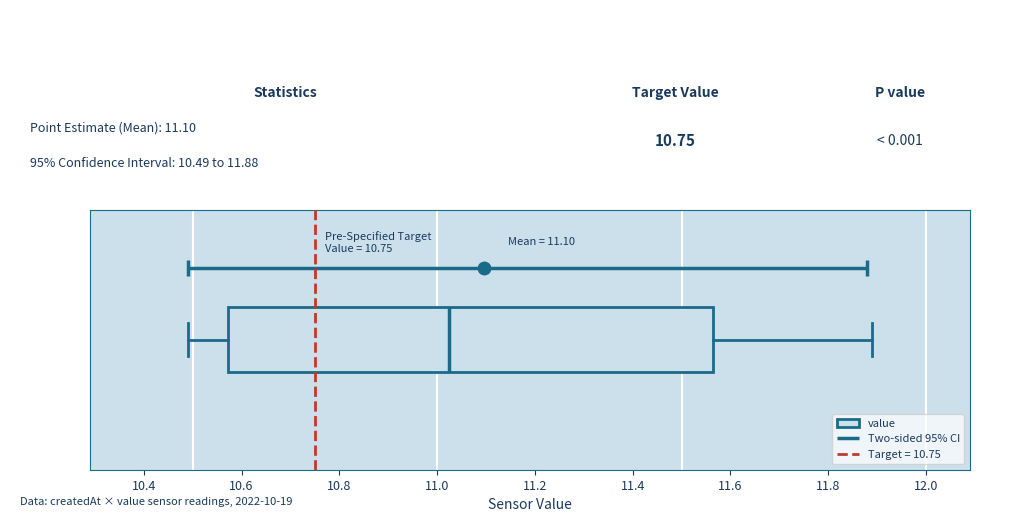

Where is the right edge of the box on the x-axis? The values are not printed on the chart, so give them approximately, as read against the axis.

11.56